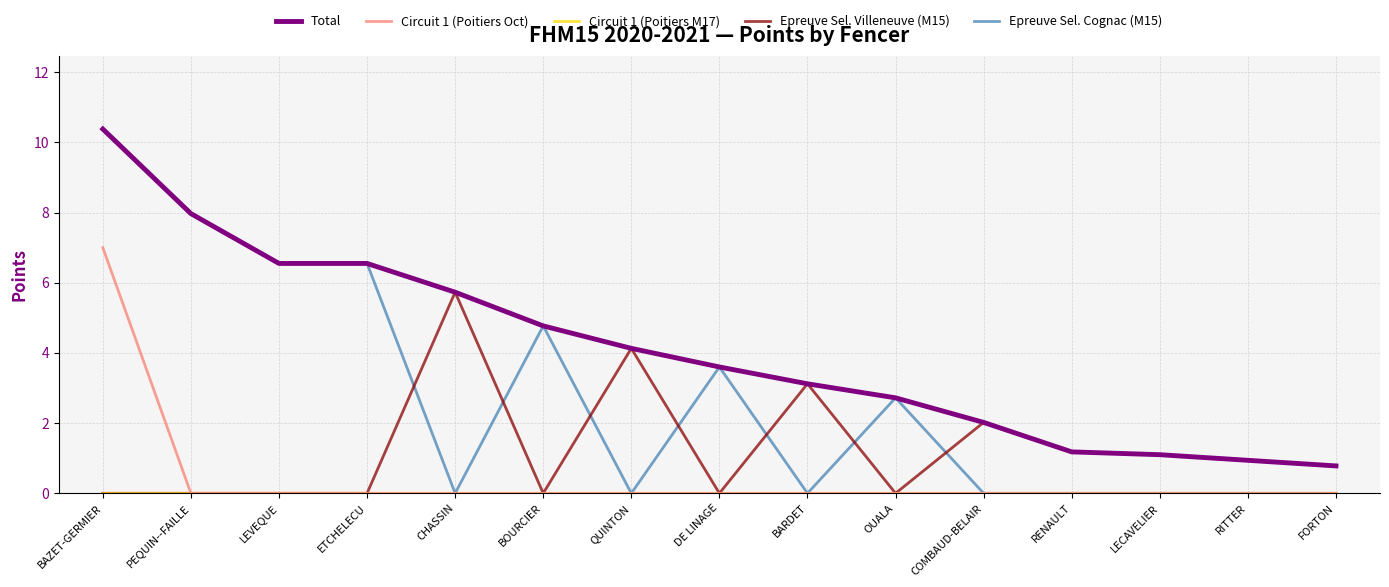

At which label is Total closest to 5?

BOURCIER